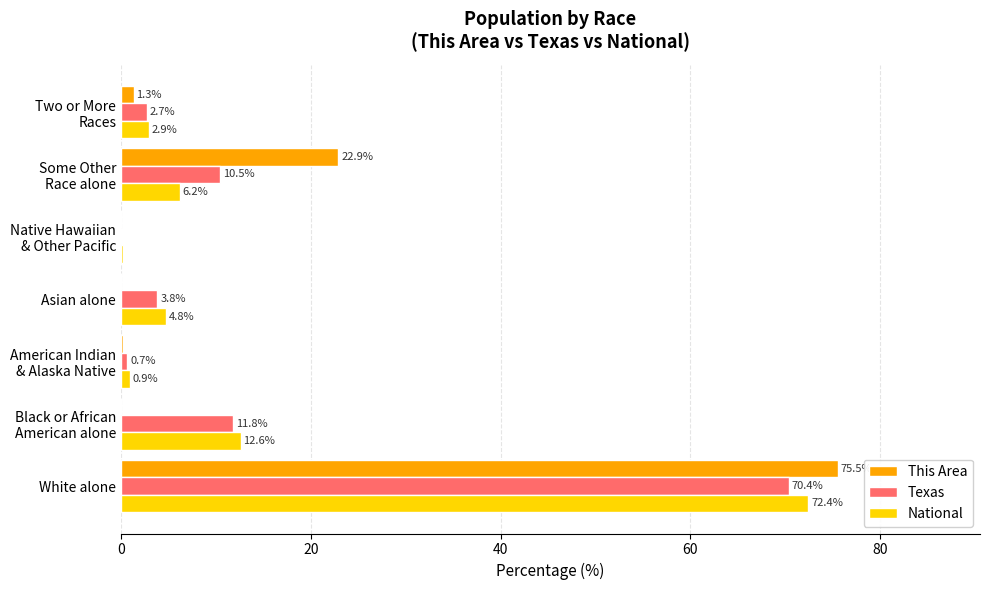

Where is National nearest to the value 36?

Black or African
American alone